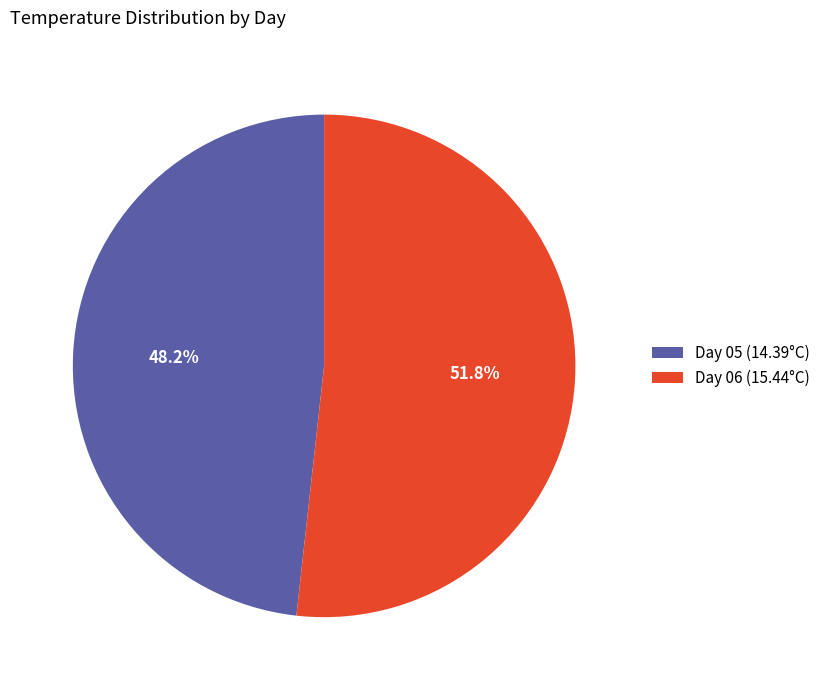

Is the sum of Day 05 (14.39°C) and Day 06 (15.44°C) greater than half?

Yes